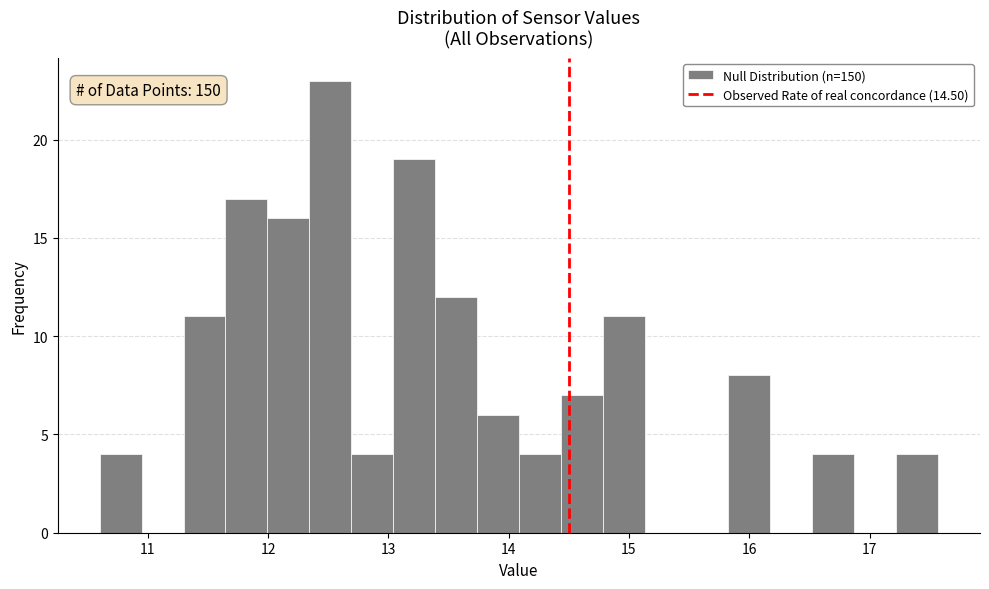

Read against the x-axis, roughly where is the centre of the tallest bar?

12.5